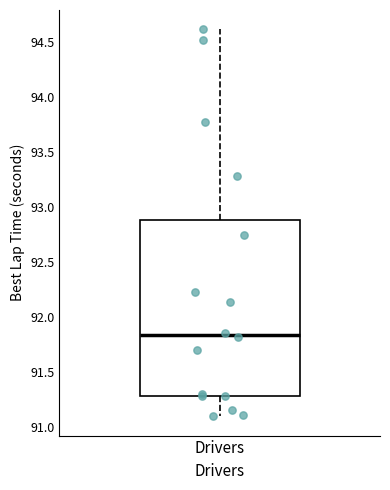

Read this box plot against the y-axis: the position of the median line, the range covered by the box, and the ends of both whiskers. The values are not printed on the chart, so give them approximately, as read against the axis.

median 91.85, box 91.30 to 92.90, whiskers 91.10 to 94.60